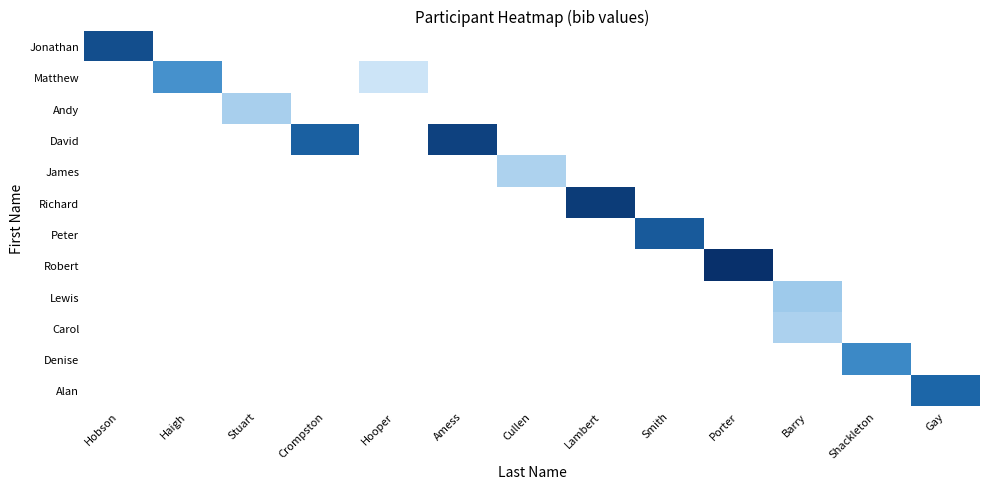

At which category does the chart reach its peak across all series?

Porter